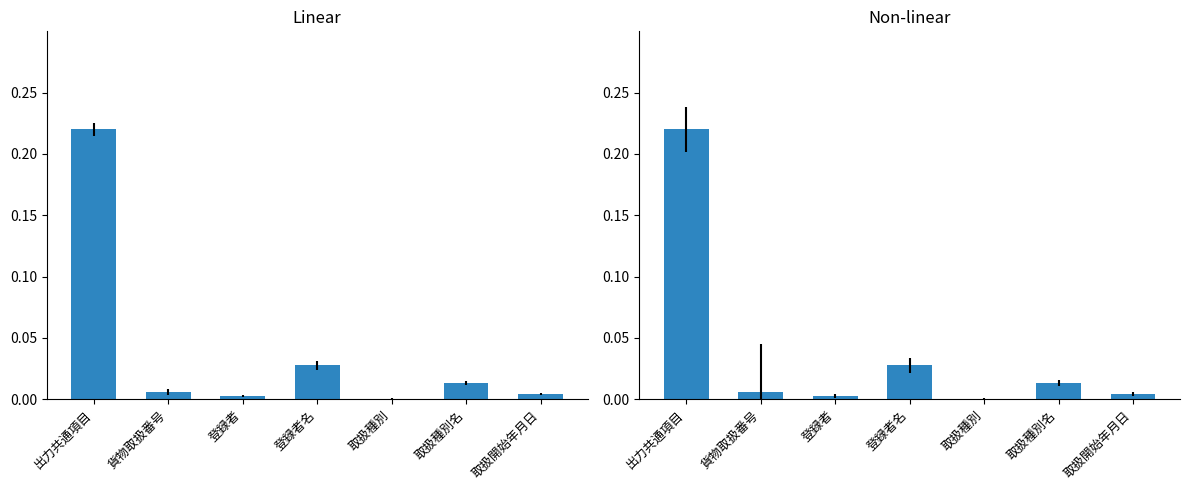

Is the value of Non-linear at 取扱開始年月日 greater than the value of Linear at 出力共通項目?

No